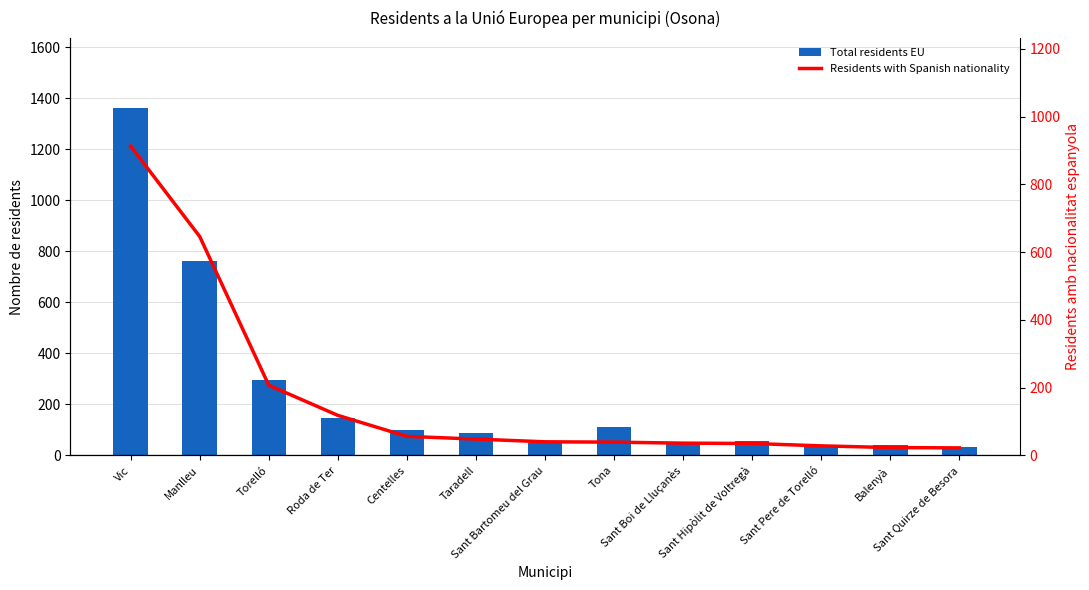

Which series changed the most between Vic and Tona?

Total residents EU